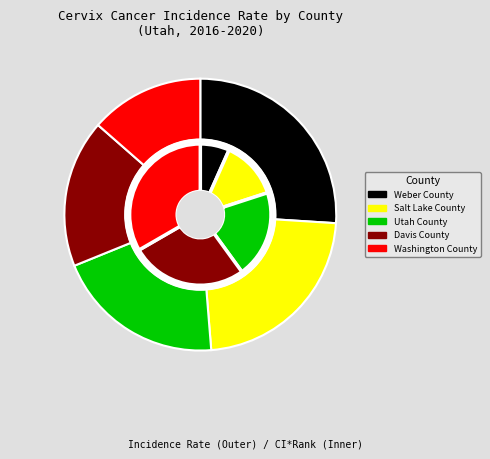

To the nearest percent, what is the difference between the largest and smallest slice percentages?

12%